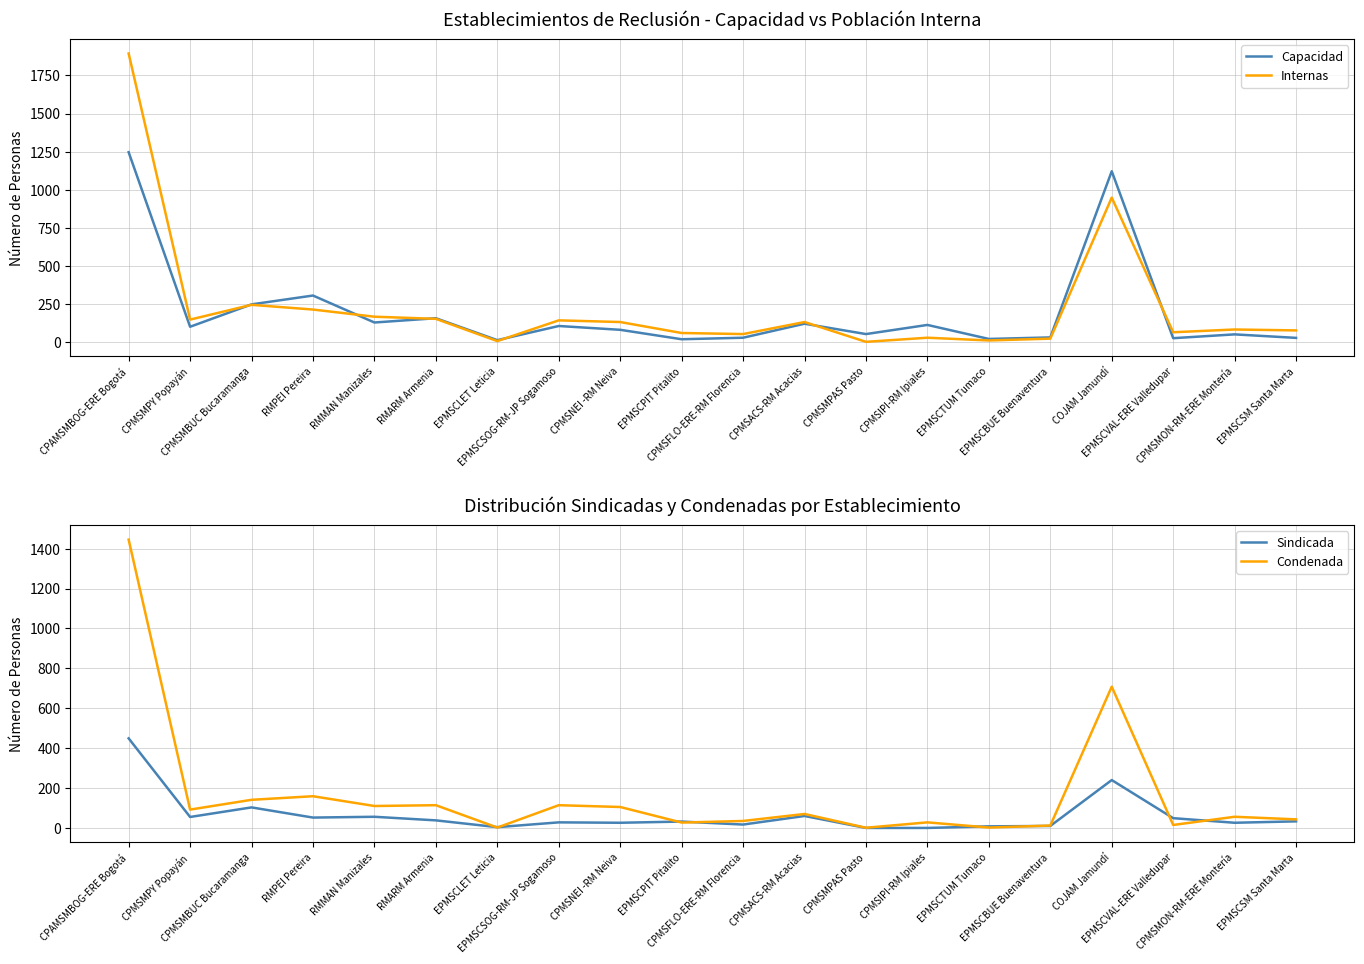

What is the approximate value of Condenada at RMPEI Pereira, to the nearest 10?

160